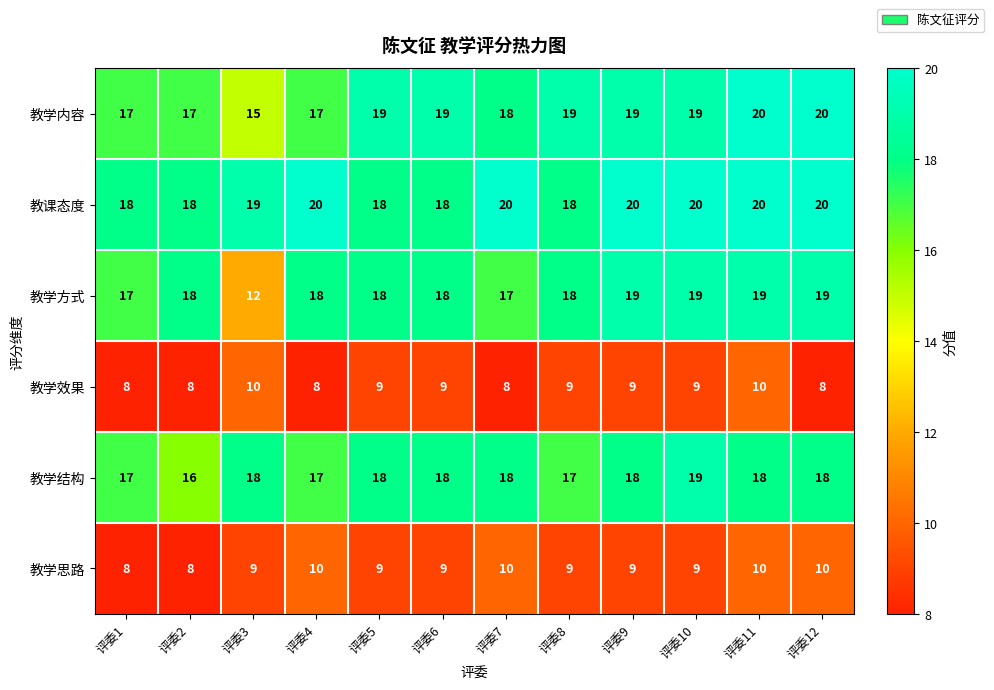

Which series has the largest total across all categories?

教课态度